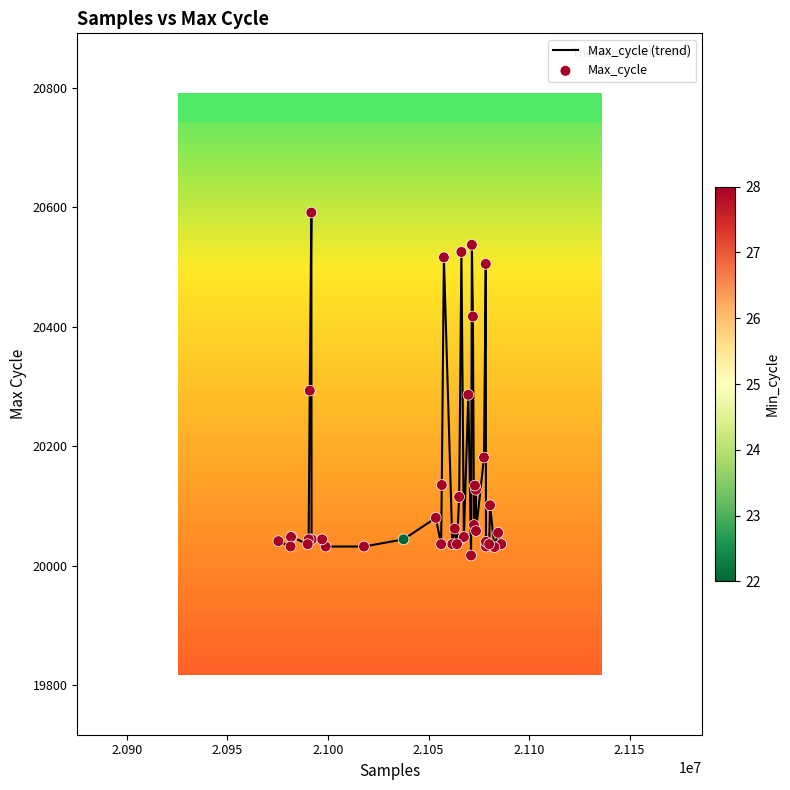

What is the difference between the maximum and minimum values?

574